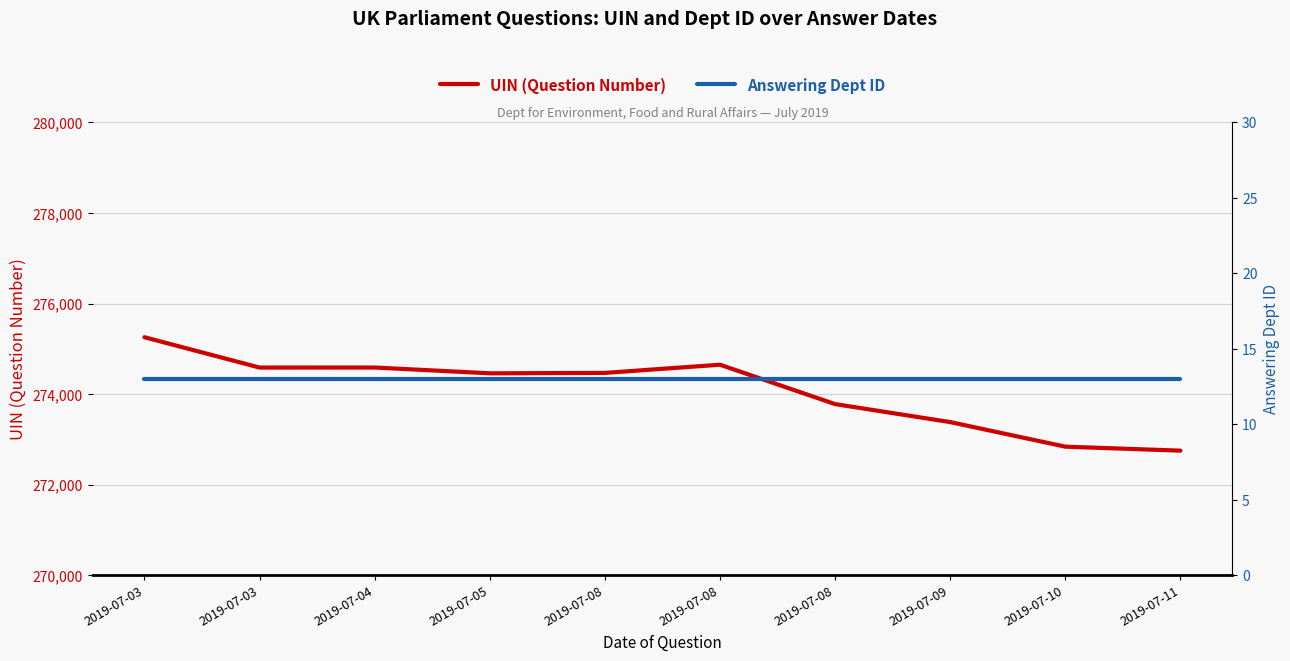

Reading left to right, extract all data points from this chart.

UIN (Question Number): 275256	274586	274587	274459	274468	274649	273779	273382	272839	272751
Answering Dept ID: 13	13	13	13	13	13	13	13	13	13